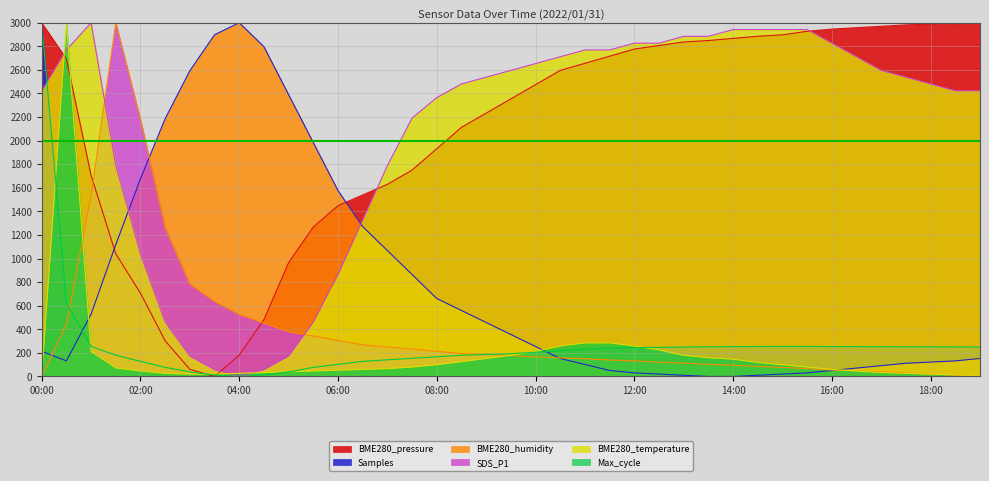

What are all the series names shown in the legend?

BME280_pressure, BME280_humidity, SDS_P1, BME280_temperature, Max_cycle, Samples